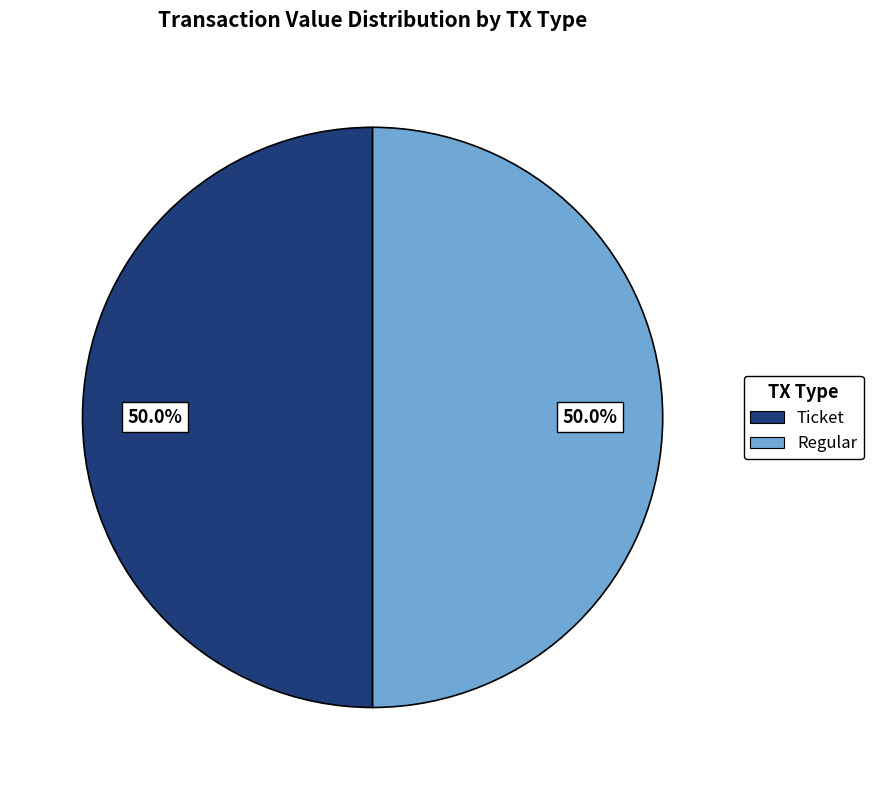

What is the ratio of the value at Ticket to the value at Regular?

1.0